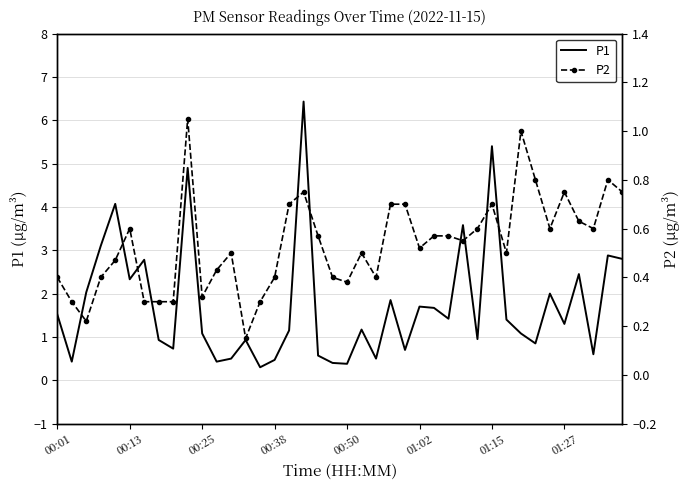

What is the lowest value of the P1 series?

0.3